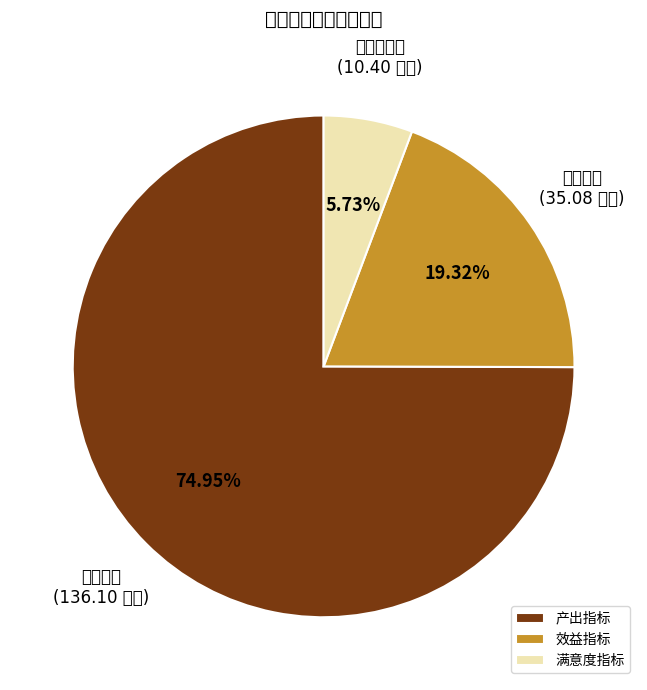

Which slice is the largest?

产出指标